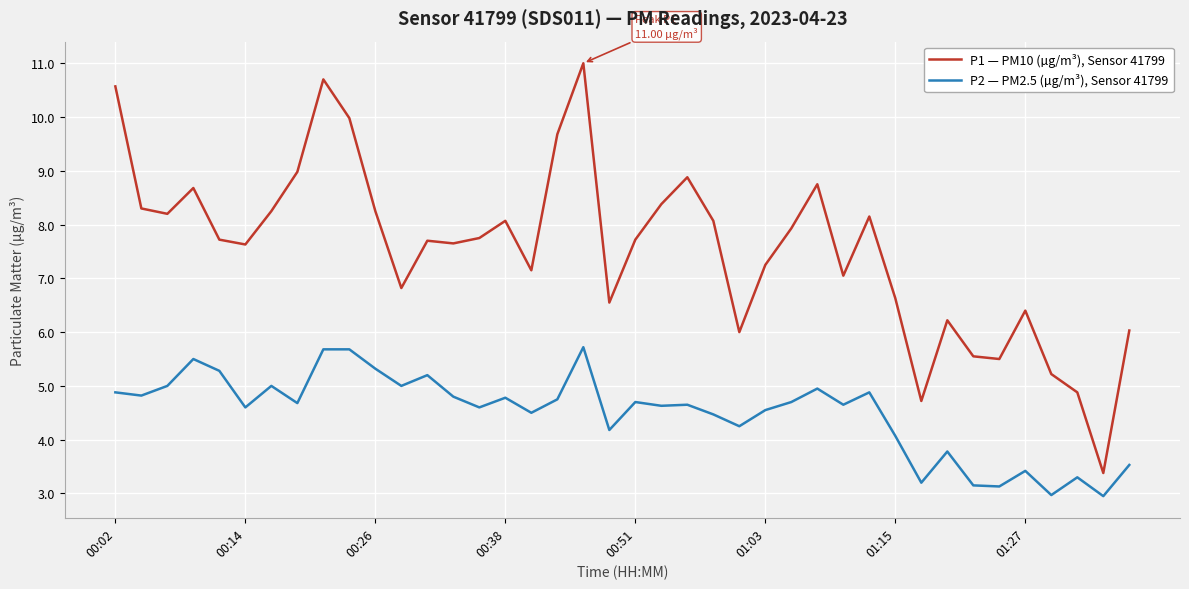

What is the lowest value of the P2 — PM2.5 (µg/m³), Sensor 41799 series?

3.0